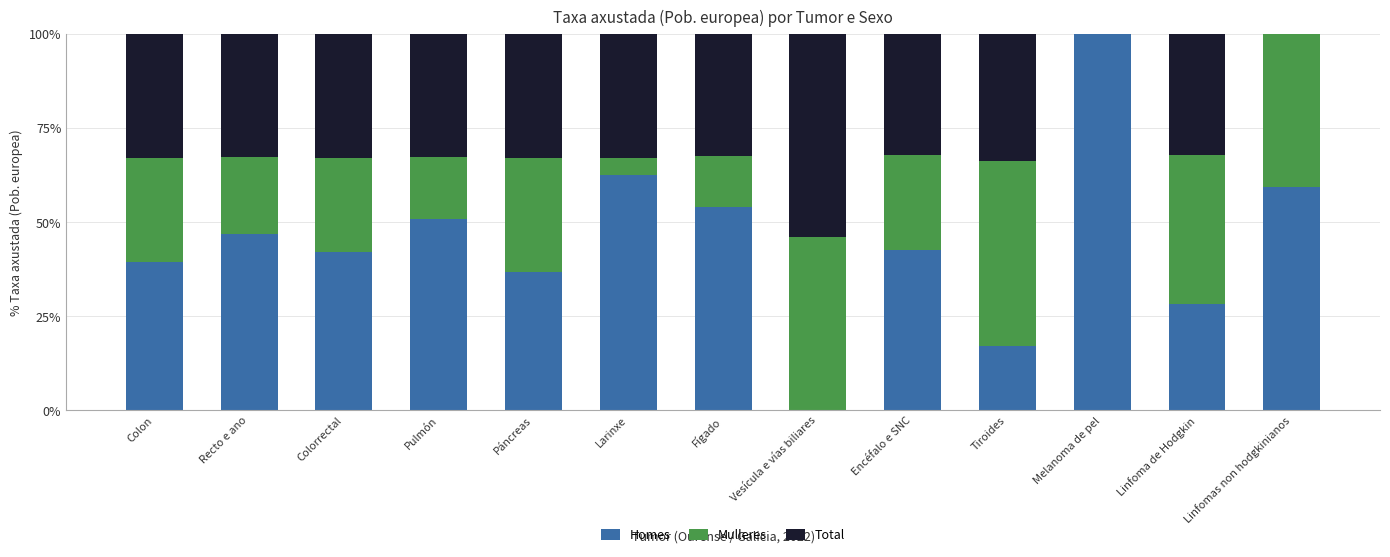

Count the number of data series in this chart.

3